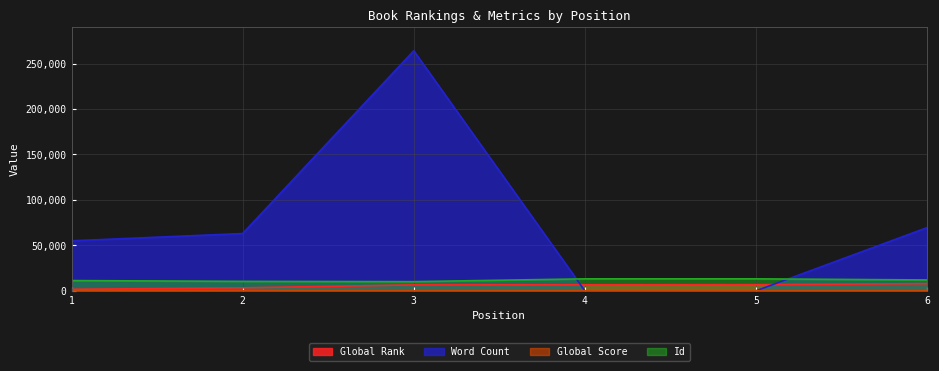

At which label does Global Score first exceed 57?

1